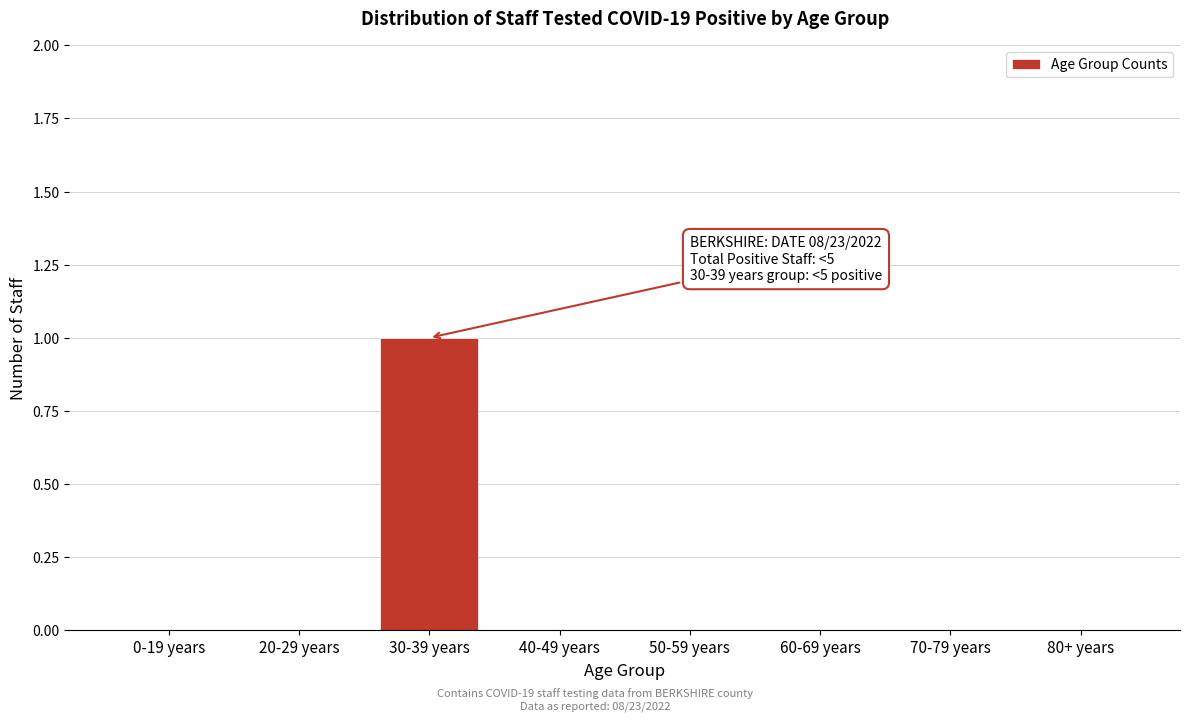

Reading left to right, extract all data points from this chart.

0-19 years=0	20-29 years=0	30-39 years=1	40-49 years=0	50-59 years=0	60-69 years=0	70-79 years=0	80+ years=0